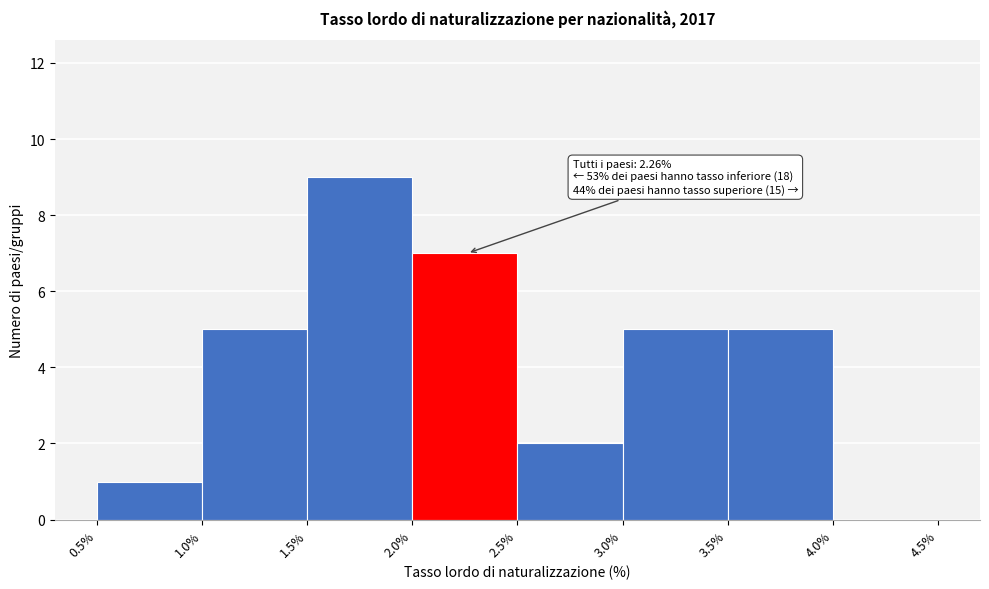

Over which range of the x-axis is the bar tallest?

1.5% to 2.0%